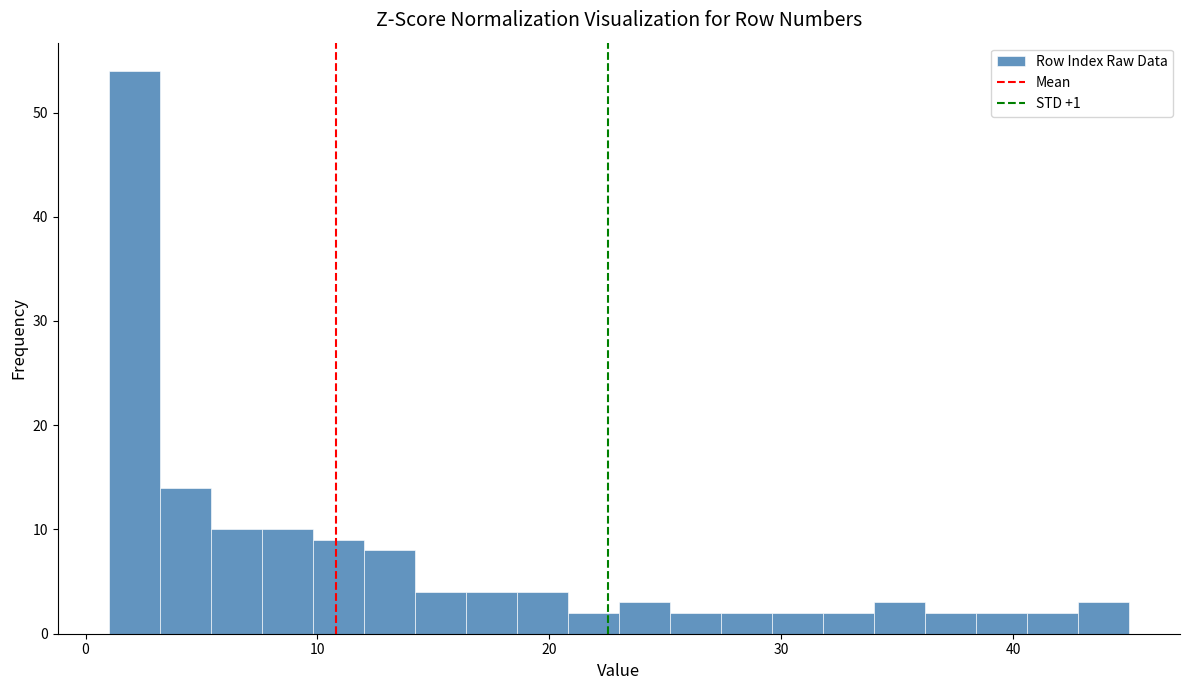

Around what value on the x-axis is the tallest bar? Give the approximate position of its centre, as read against the axis.

2